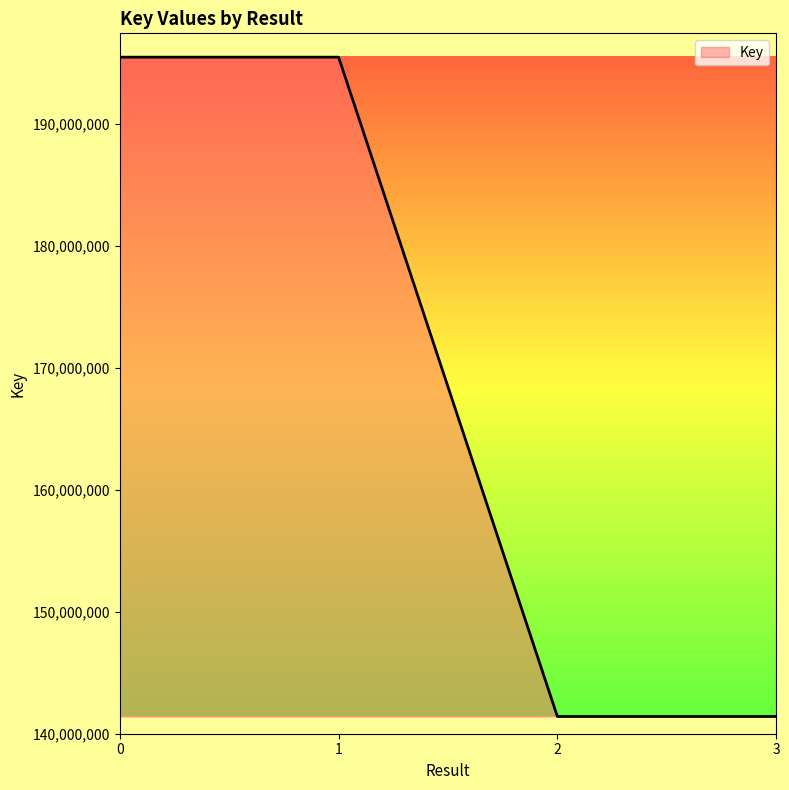

Approximately how many times larger is the value at 2 compared to 1?

0.7